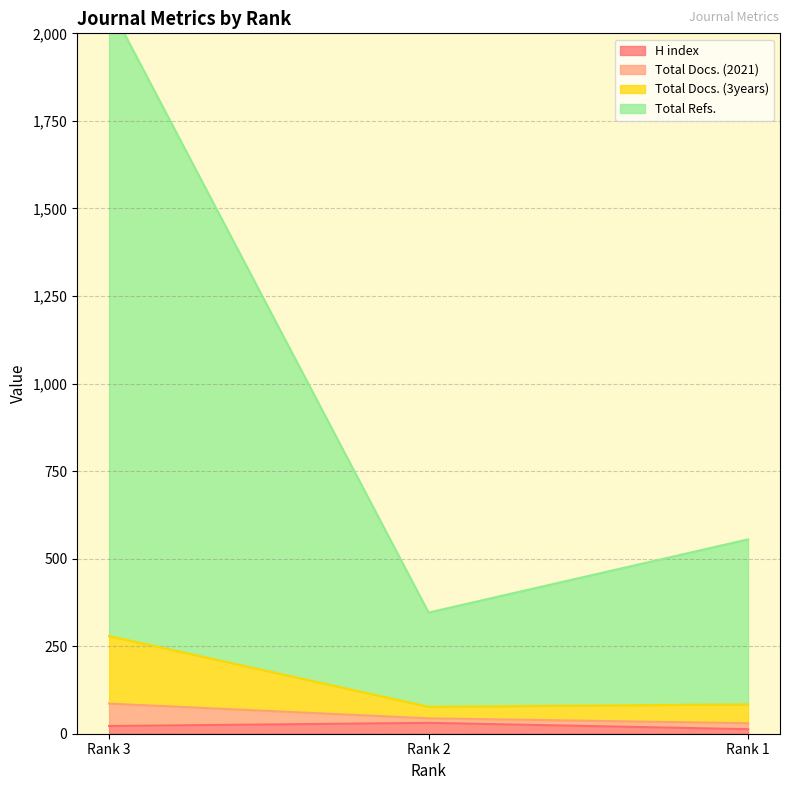

What is the maximum value for H index?

31